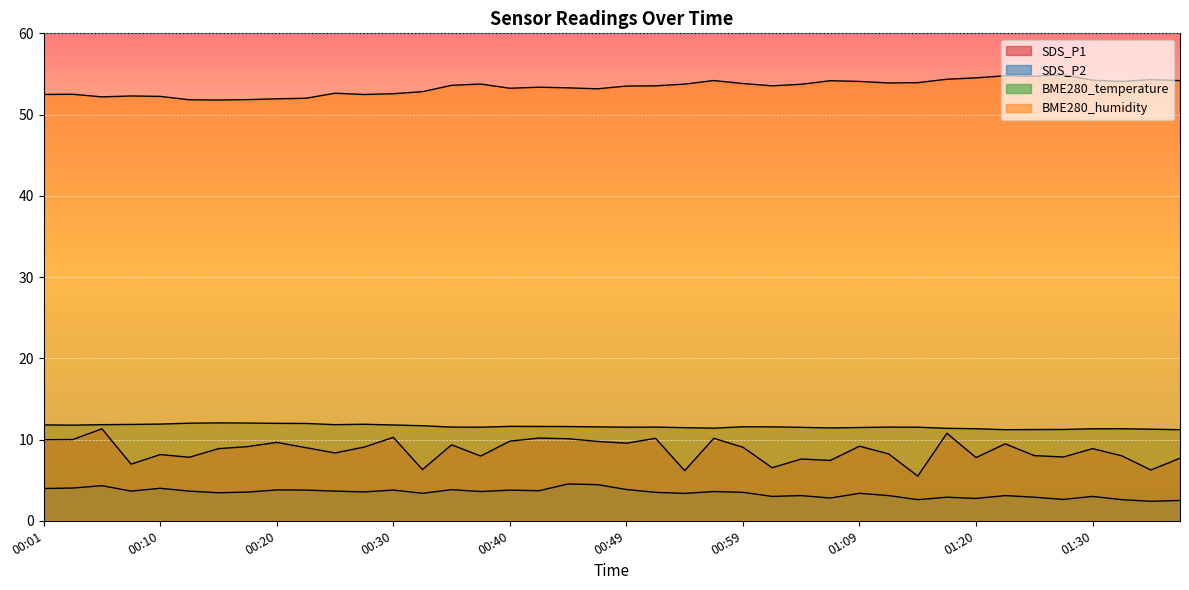

What position from the right is 00:25?

30